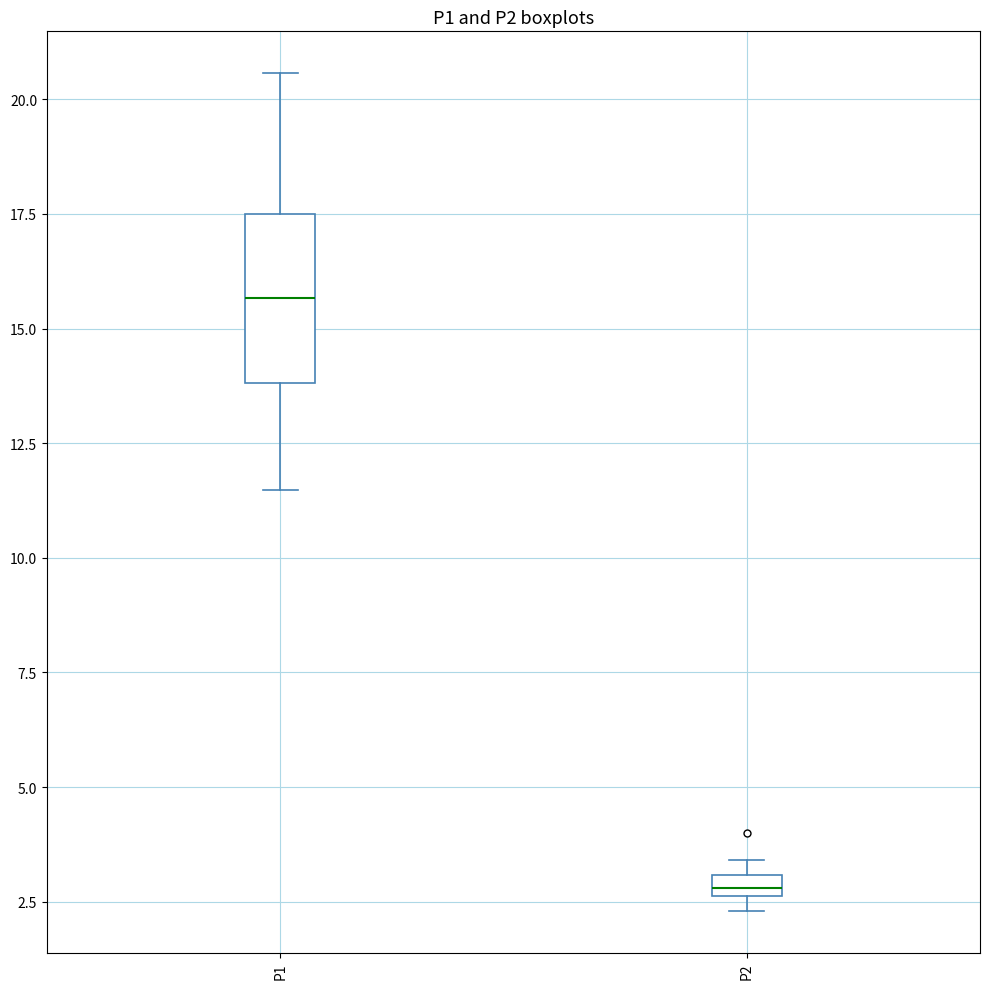

Comparing the boxes themselves (not the whiskers), which one is the tallest?

P1